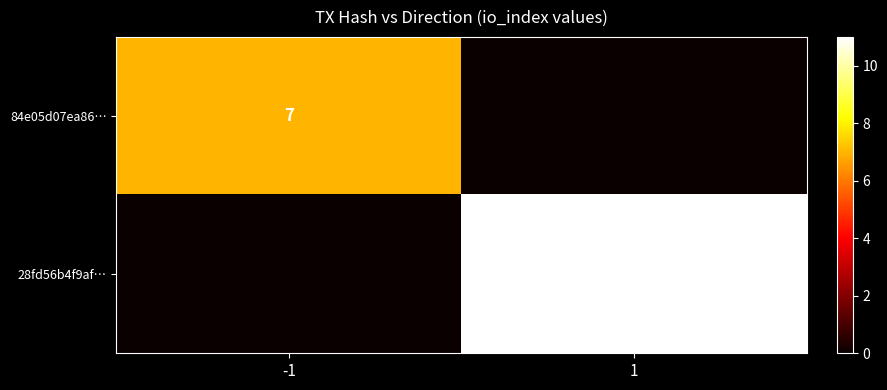

Is it true that 84e05d07ea86… equals 7 at -1?

True